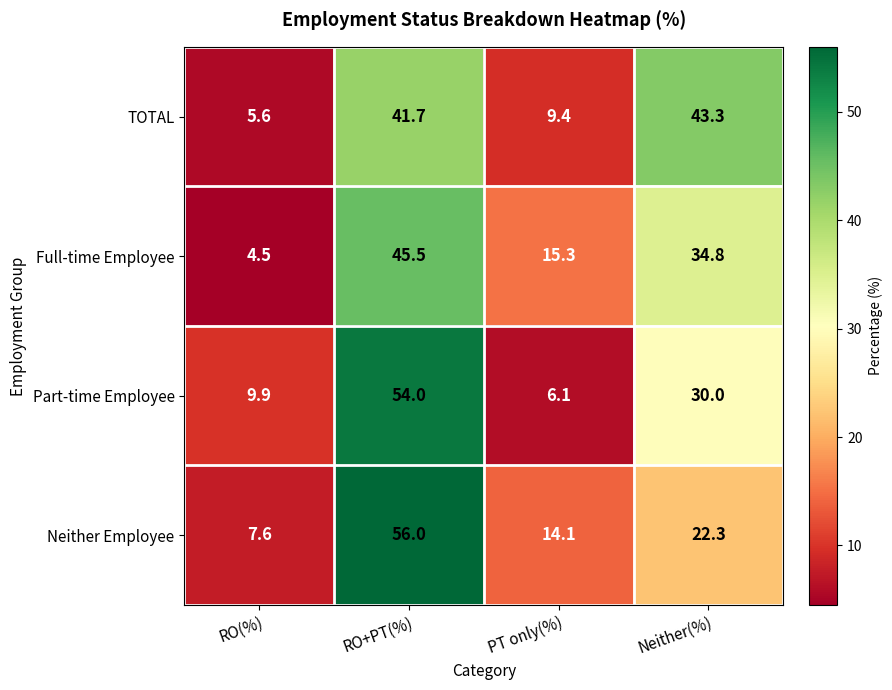

Reading left to right, what are all the values shown in this chart?

TOTAL: 5.6	41.7	9.4	43.3
Full-time Employee: 4.5	45.5	15.3	34.8
Part-time Employee: 9.9	54.0	6.1	30.0
Neither Employee: 7.6	56.0	14.1	22.3